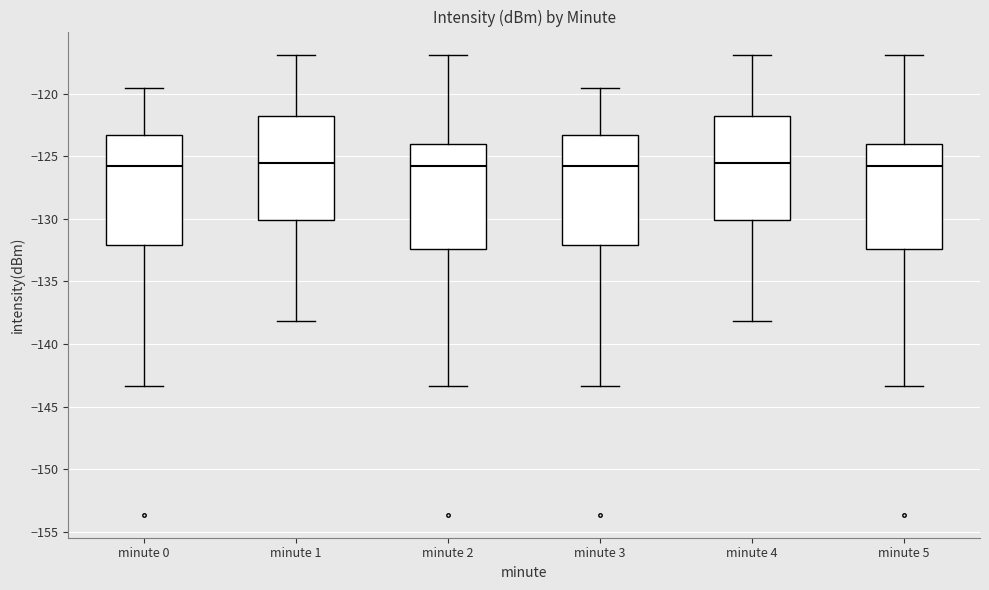

Reading left to right, read every box against the y-axis: the position of its median line, the range the box covers, and the ends of its whiskers. The values are not printed on the chart, so give them approximately, as read against the axis.

minute 0: median -126.0, box -132.0 to -123.5, whiskers -143.5 to -119.5
minute 1: median -125.5, box -130.0 to -122.0, whiskers -138.0 to -117.0
minute 2: median -126.0, box -132.5 to -124.0, whiskers -143.5 to -117.0
minute 3: median -126.0, box -132.0 to -123.5, whiskers -143.5 to -119.5
minute 4: median -125.5, box -130.0 to -122.0, whiskers -138.0 to -117.0
minute 5: median -126.0, box -132.5 to -124.0, whiskers -143.5 to -117.0